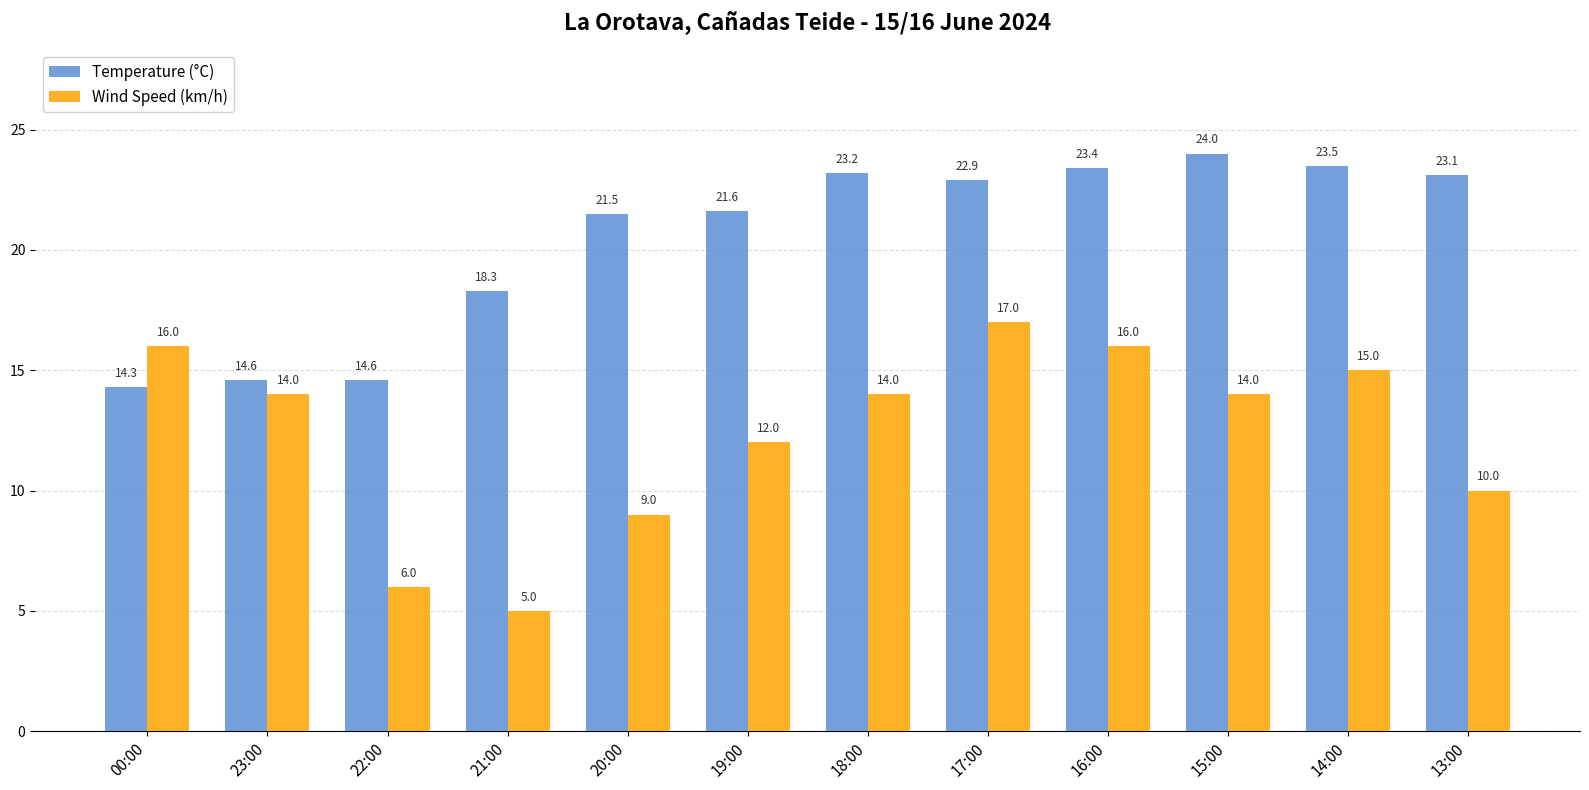

Reading left to right, what are all the values shown in this chart?

Temperature (°C): 00:00=14.3	23:00=14.6	22:00=14.6	21:00=18.3	20:00=21.5	19:00=21.6	18:00=23.2	17:00=22.9	16:00=23.4	15:00=24.0	14:00=23.5	13:00=23.1
Wind Speed (km/h): 00:00=16.0	23:00=14.0	22:00=6.0	21:00=5.0	20:00=9.0	19:00=12.0	18:00=14.0	17:00=17.0	16:00=16.0	15:00=14.0	14:00=15.0	13:00=10.0